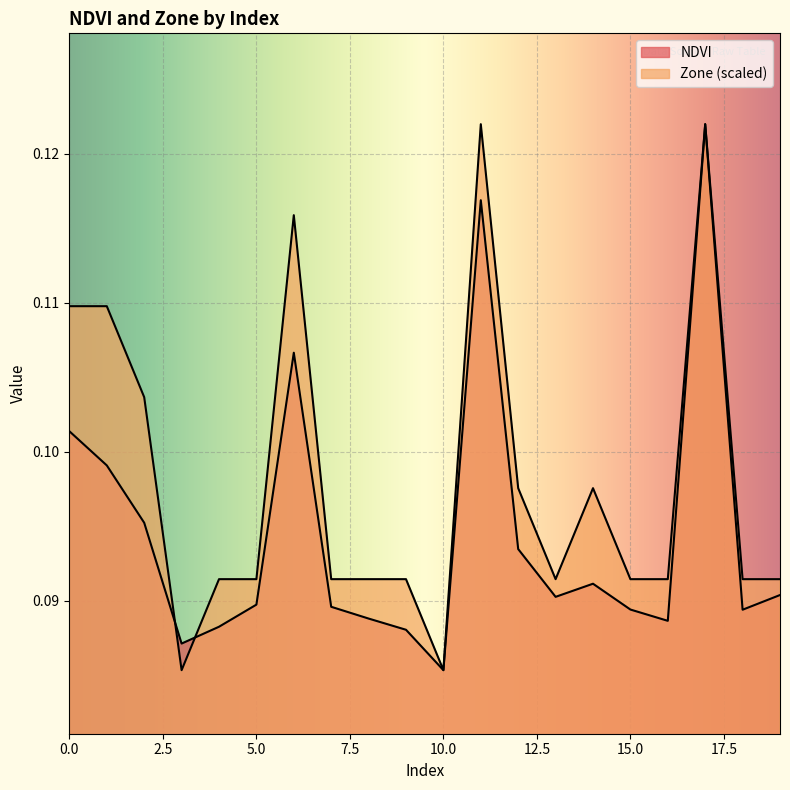

Reading right to left, what are all the values shown in this chart?

NDVI: 19=0.1	18=0.1	17=0.1	16=0.1	15=0.1	14=0.1	13=0.1	12=0.1	11=0.1	10=0.1	9=0.1	8=0.1	7=0.1	6=0.1	5=0.1	4=0.1	3=0.1	2=0.1	1=0.1	0=0.1
Zone: 19=0.1	18=0.1	17=0.1	16=0.1	15=0.1	14=0.1	13=0.1	12=0.1	11=0.1	10=0.1	9=0.1	8=0.1	7=0.1	6=0.1	5=0.1	4=0.1	3=0.1	2=0.1	1=0.1	0=0.1